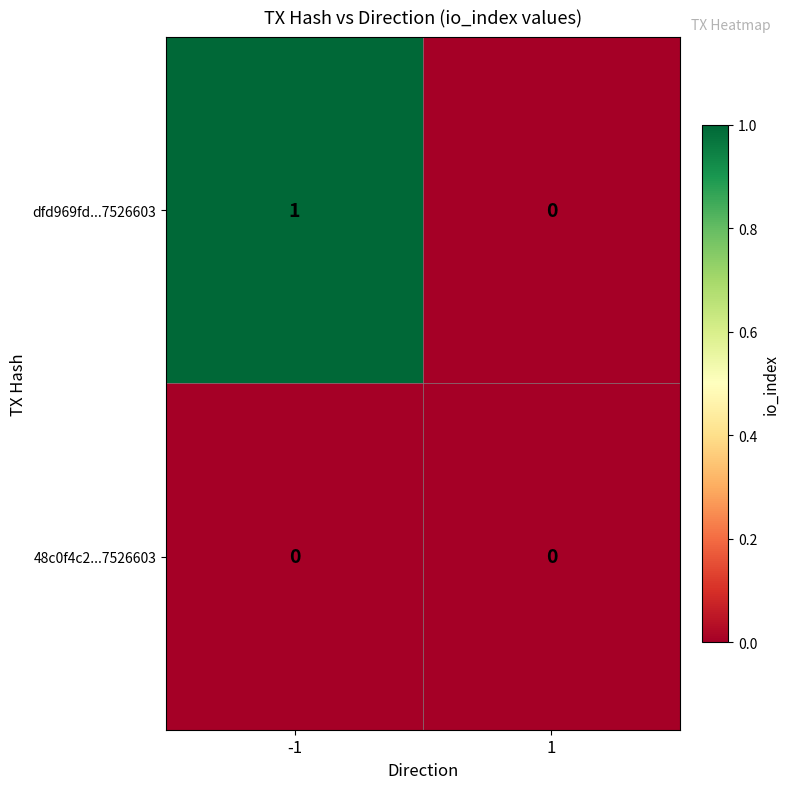

Is the value of 48c0f4c2...7526603 at 1 greater than the value of dfd969fd...7526603 at -1?

No